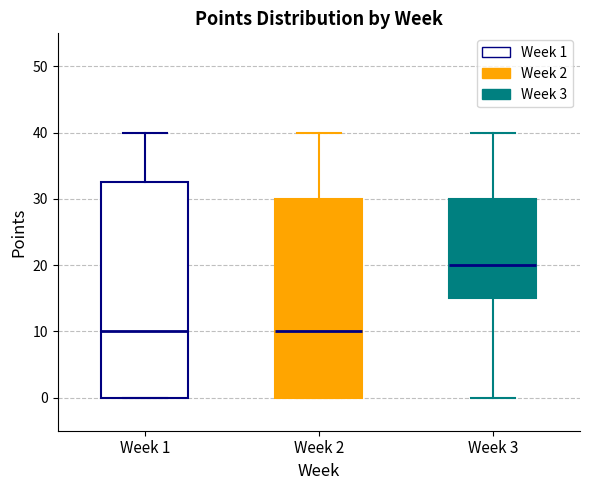

Where is the lower edge of the box for Week 1 on the y-axis? The values are not printed on the chart, so give them approximately, as read against the axis.

0